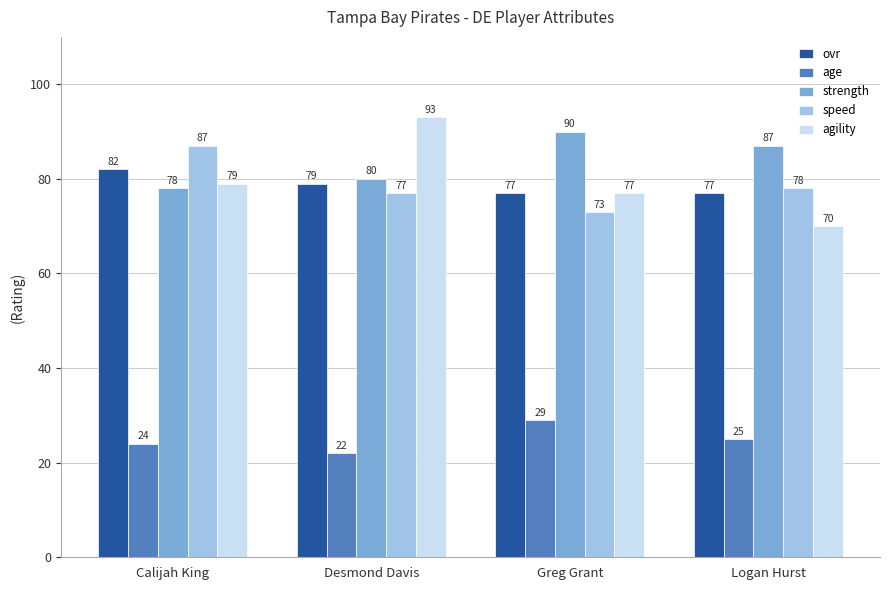

Reading left to right, extract all data points from this chart.

ovr: Calijah King=82	Desmond Davis=79	Greg Grant=77	Logan Hurst=77
age: Calijah King=24	Desmond Davis=22	Greg Grant=29	Logan Hurst=25
strength: Calijah King=78	Desmond Davis=80	Greg Grant=90	Logan Hurst=87
speed: Calijah King=87	Desmond Davis=77	Greg Grant=73	Logan Hurst=78
agility: Calijah King=79	Desmond Davis=93	Greg Grant=77	Logan Hurst=70